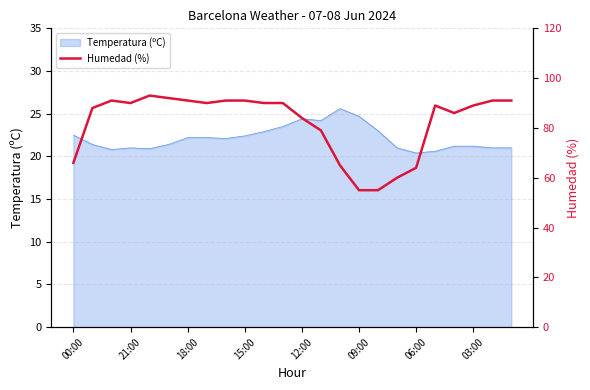

What is the smallest value displayed?

55